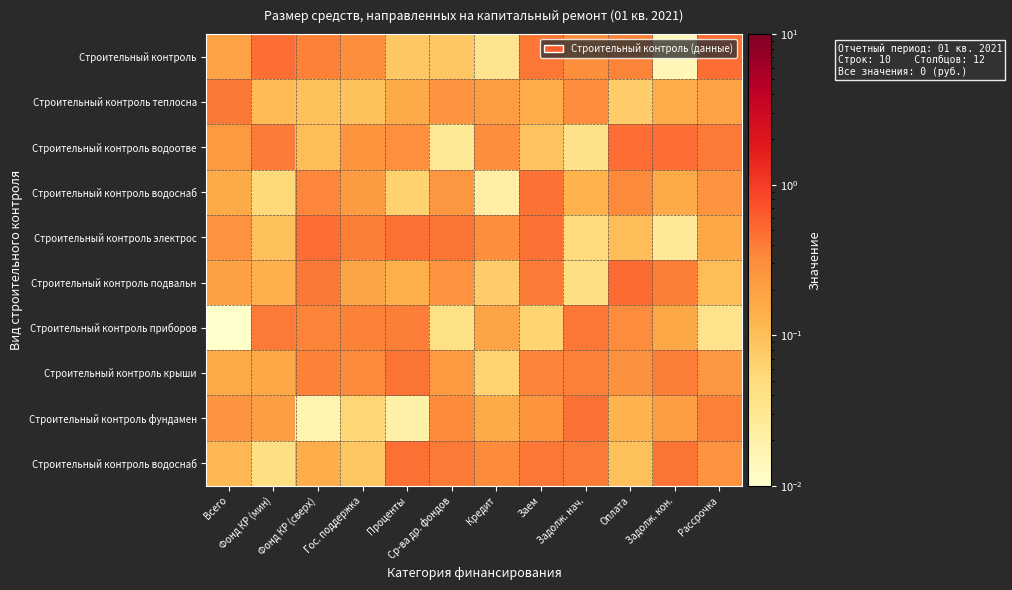

What is the greatest value displayed?

0.5